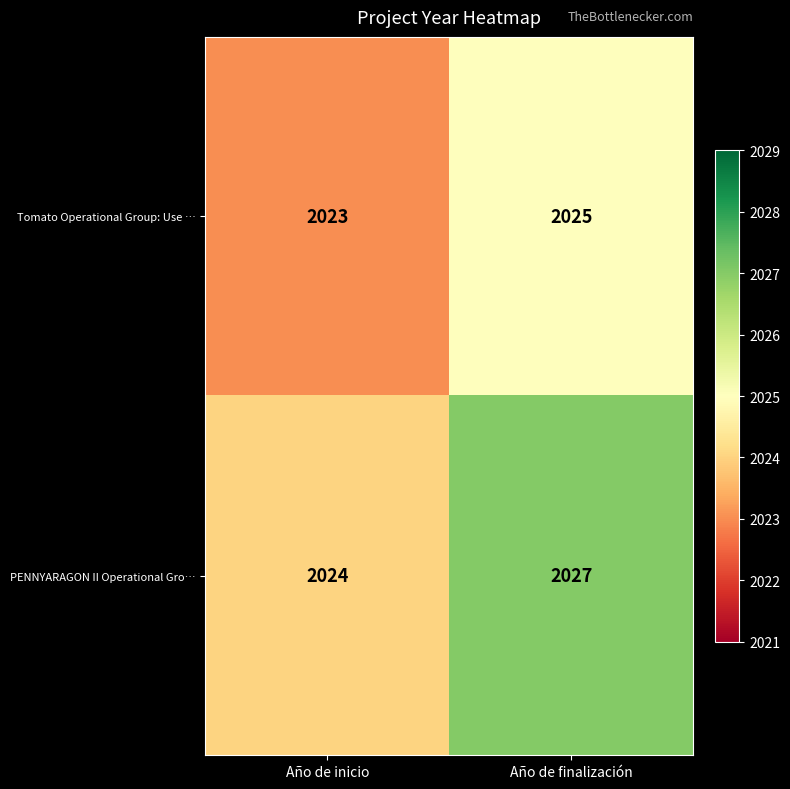

At how many categories does at least one series exceed 2026?

1